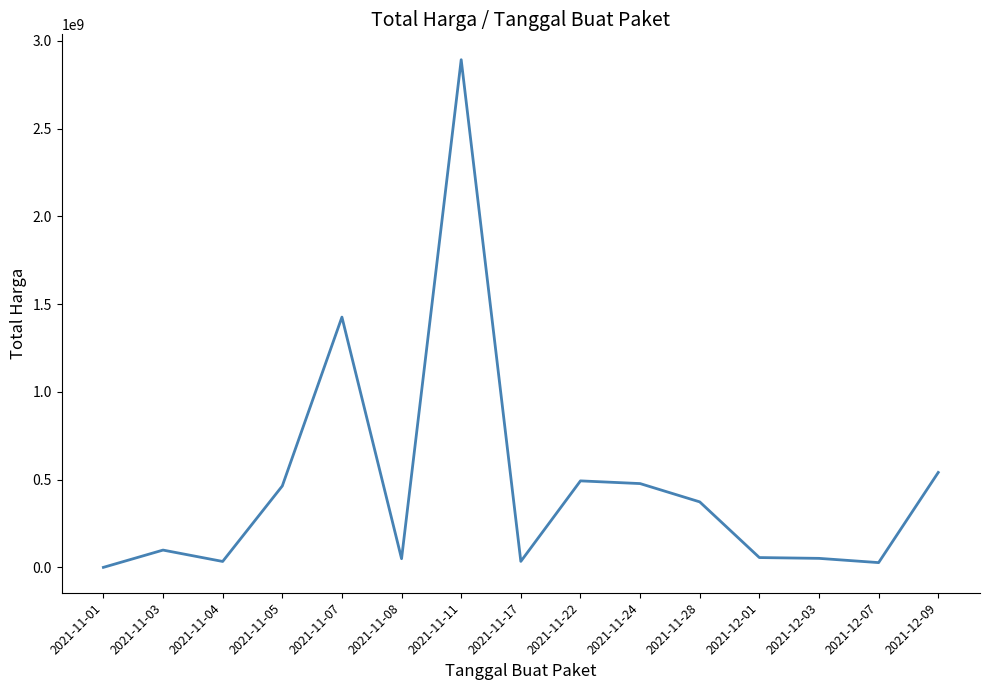

Is this an area chart (filled region under the line)?

No